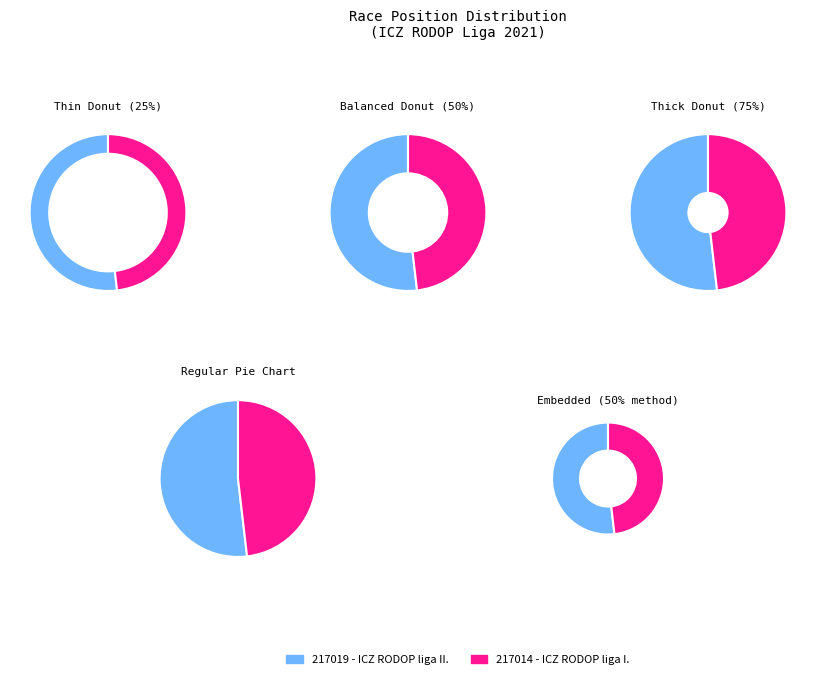

What is the total percentage of 217019 - ICZ RODOP liga II. and 217014 - ICZ RODOP liga I.?

100.0%